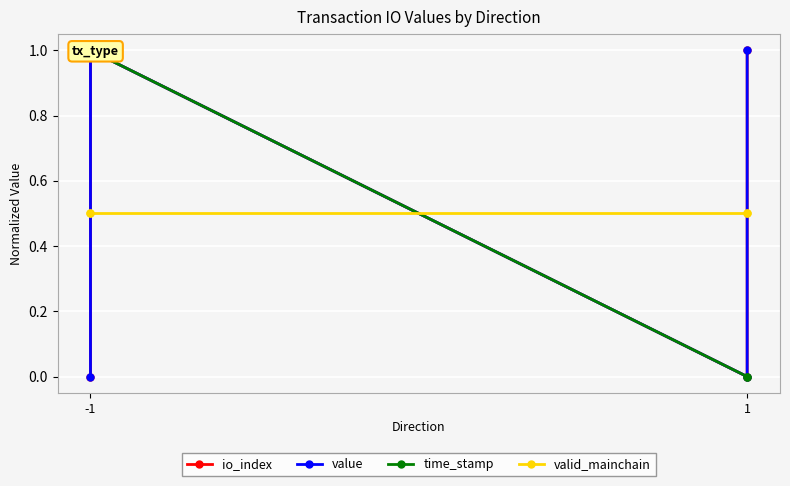

Rank the series by their maximum value, from lowest to highest.

valid_mainchain, io_index, value, time_stamp